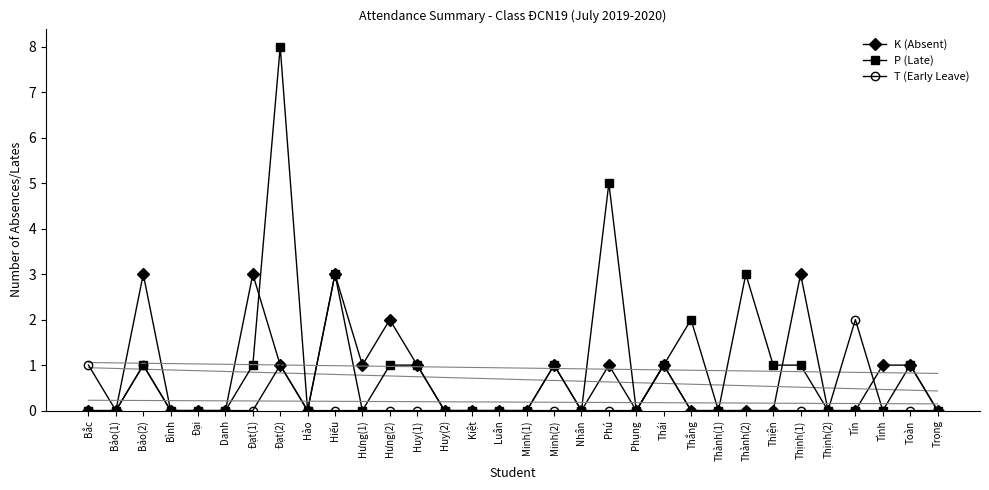

Where is T (Early Leave) nearest to the value 1?

Bắc